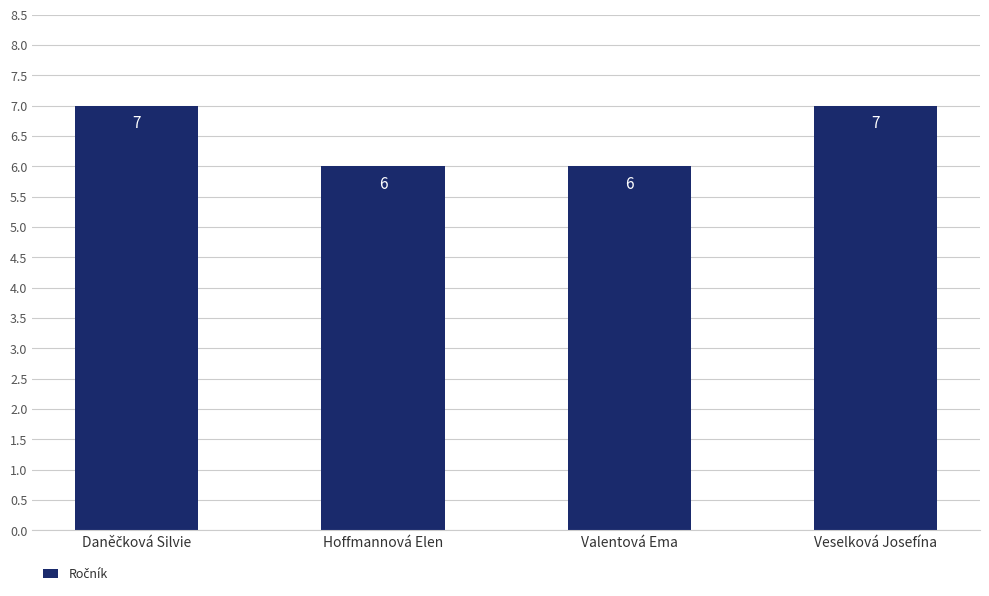

What value does the data have at Hoffmannová Elen?

6